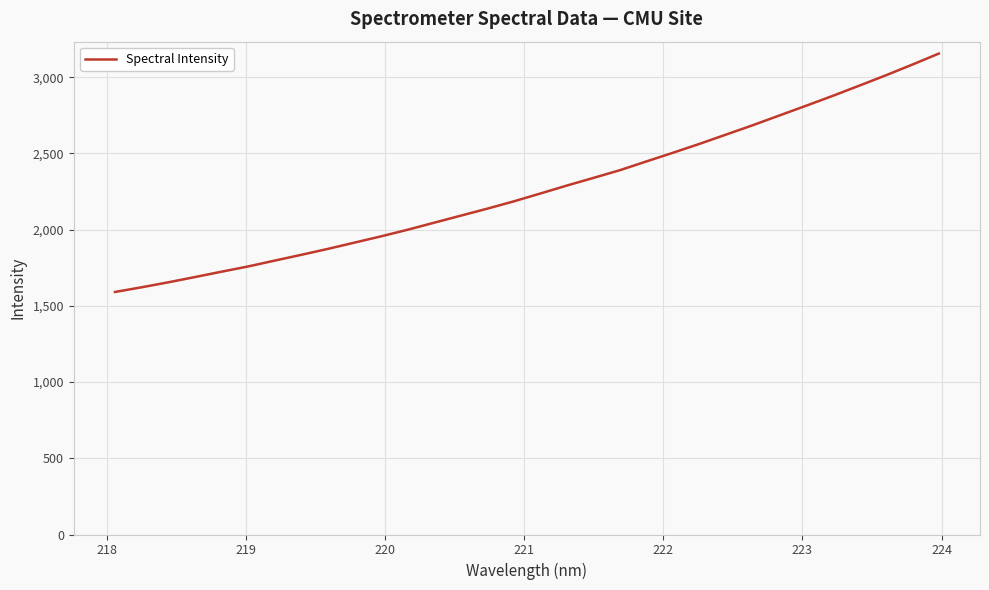

What is the maximum value shown in the chart?

3154.8